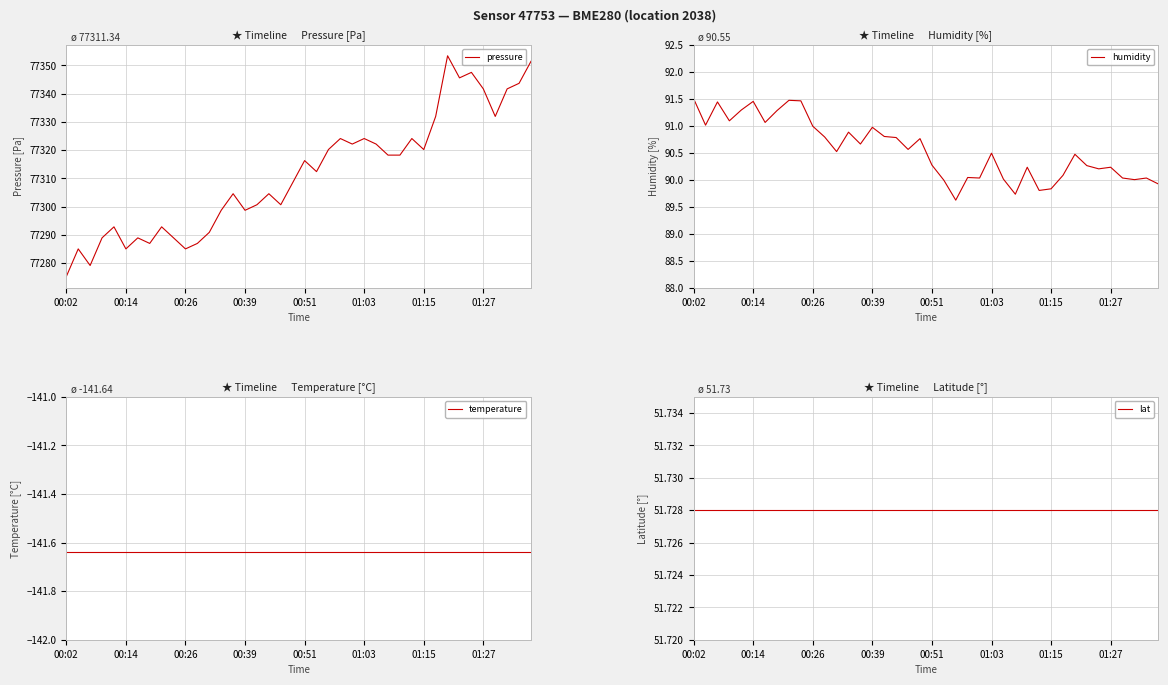

The pressure series shows 77275.2 at 00:02. True or false?

True